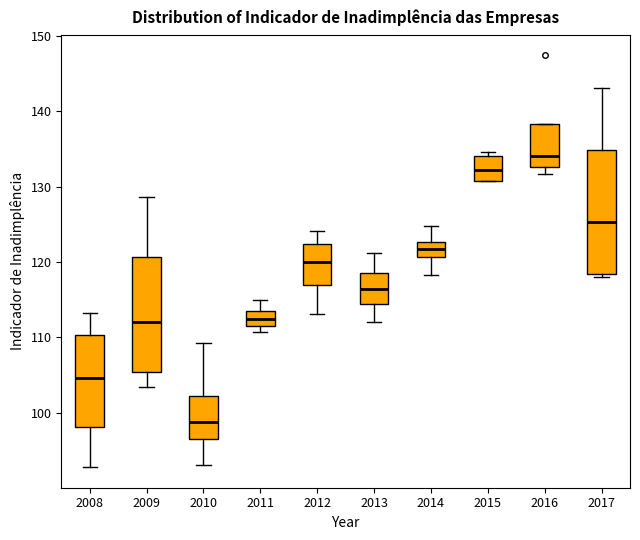

Where is the upper edge of the box at x = 2015 on the y-axis? The values are not printed on the chart, so give them approximately, as read against the axis.

134